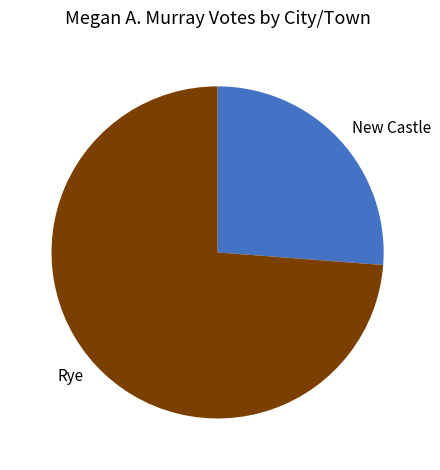

Rank the categories by value from lowest to highest.

New Castle, Rye